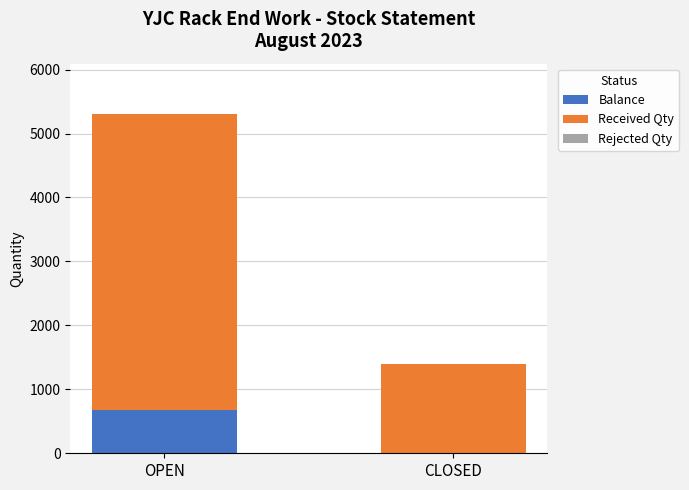

How many distinct data groups are displayed?

2